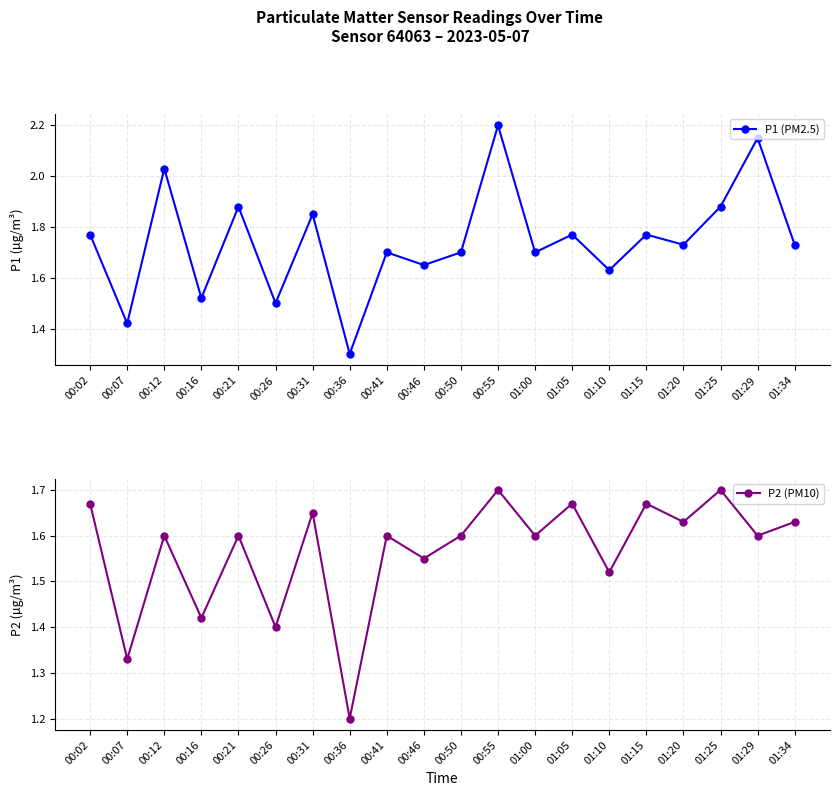

Where is the first local minimum for P1 (PM2.5)?

00:07